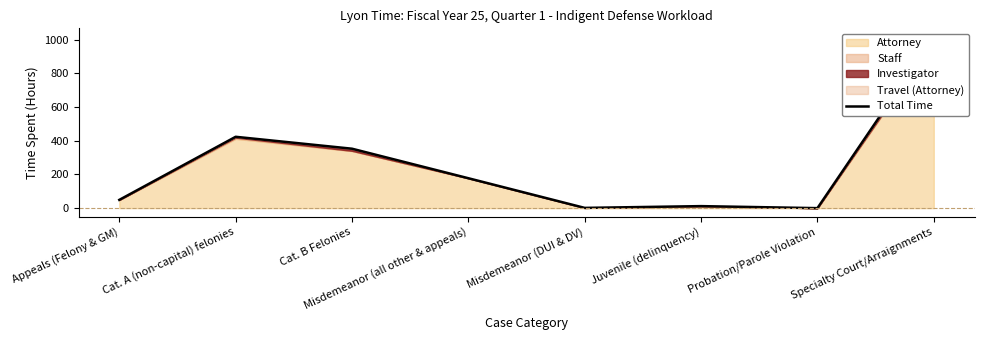

How many interior local valleys (lower than both neighbors) does the data have?

2